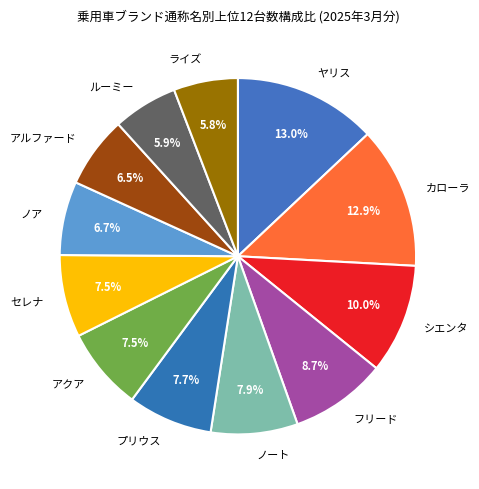

To the nearest percent, what is the average slice percentage?

8%